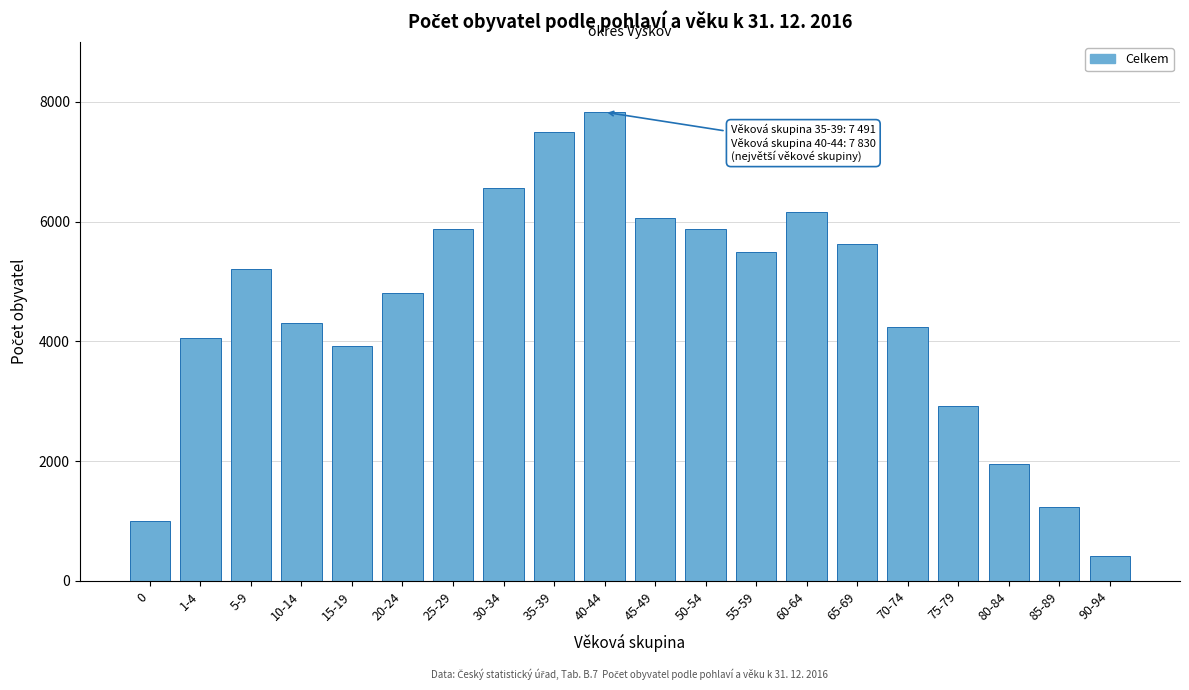

Approximately how many times larger is the value at 50-54 compared to 15-19?

1.5